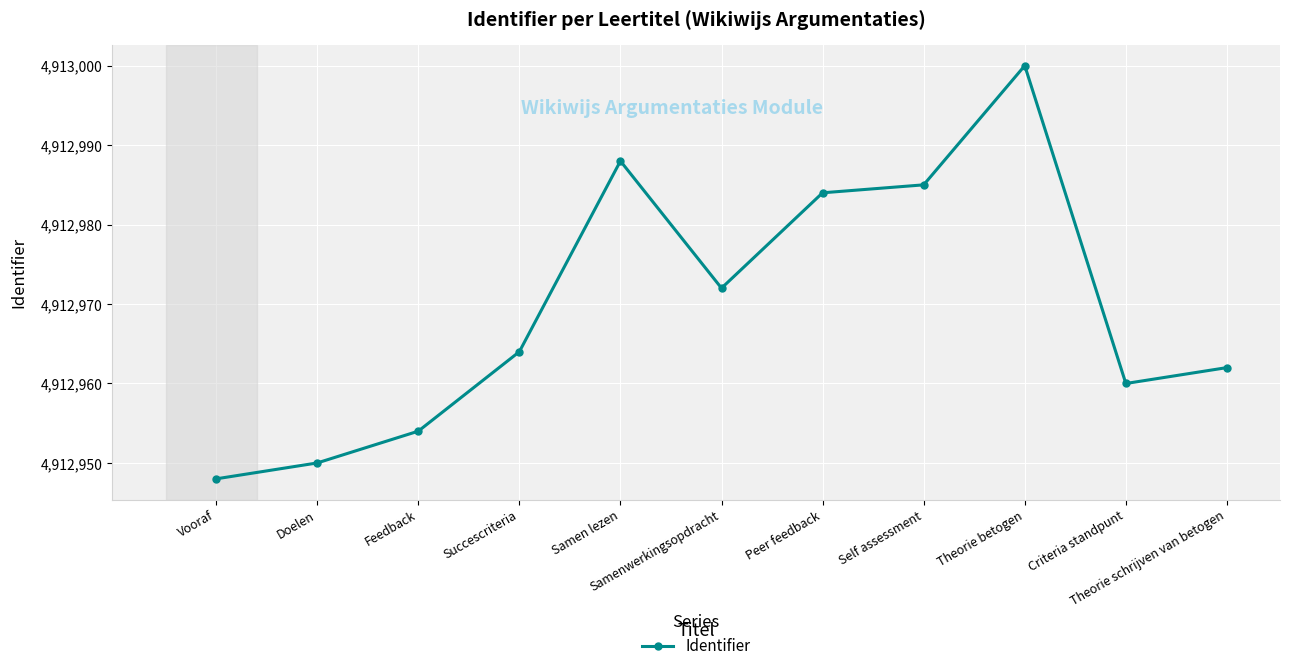

What position from the right is Succescriteria?

8